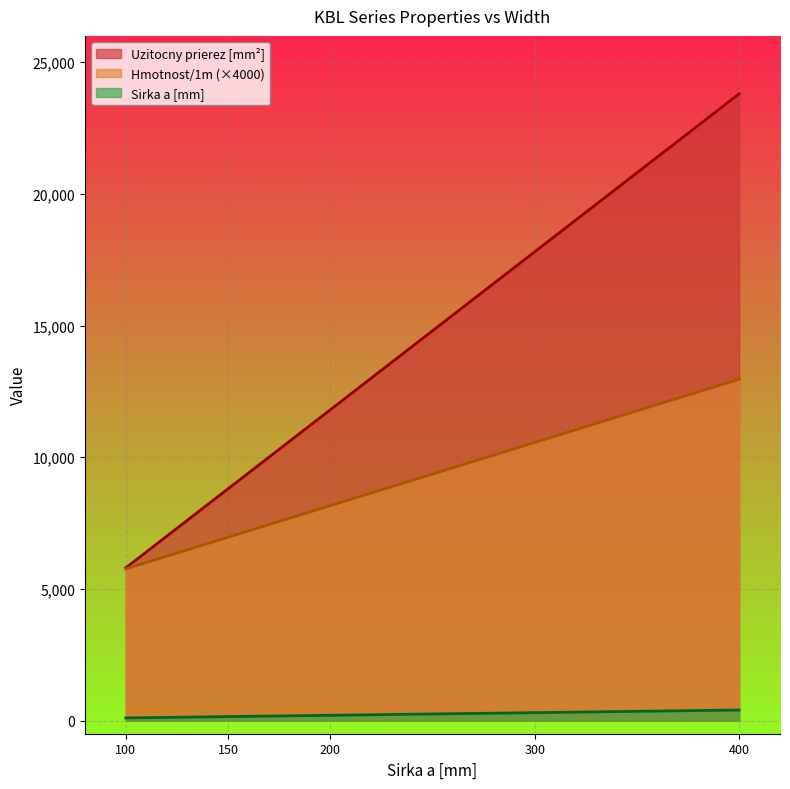

True or false: Hmotnost/1m and Sirka a [mm] intersect in this chart.

False